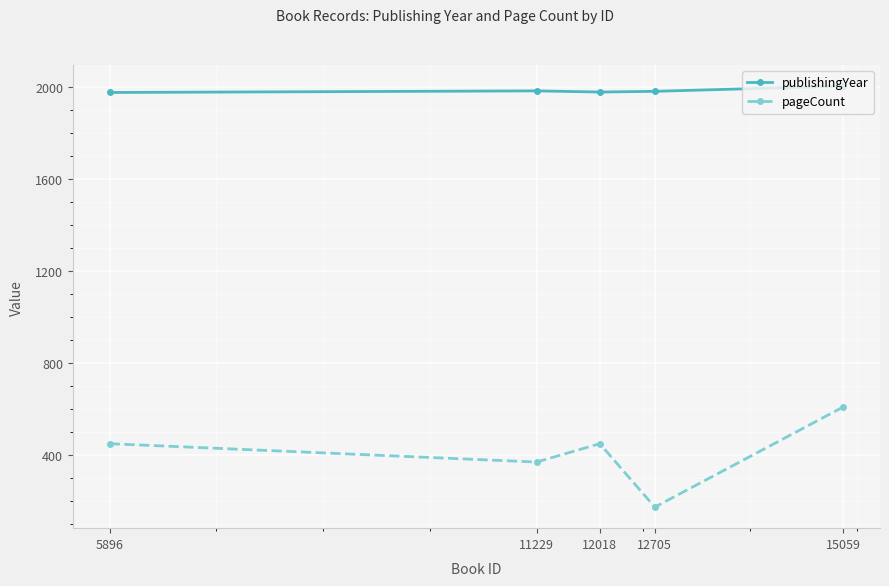

True or false: pageCount has more than 0 points higher than both neighbors.

True